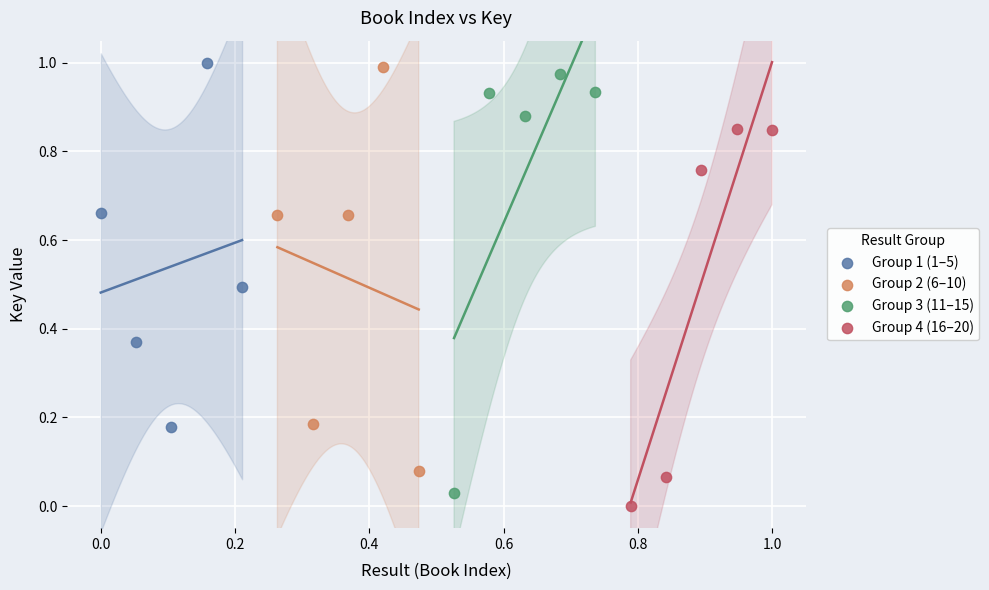

Which series has the largest Y range (max minus min)?

Group 3 (11–15)